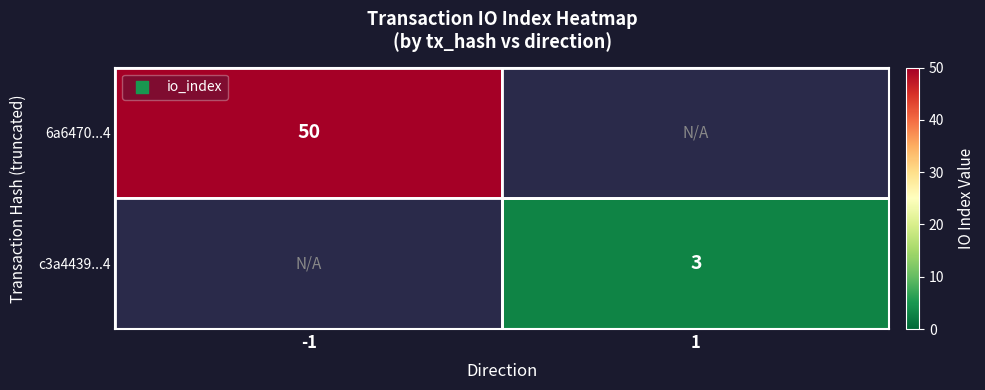

The value of c3a4439...4 at 1 is 4.4. True or false?

False